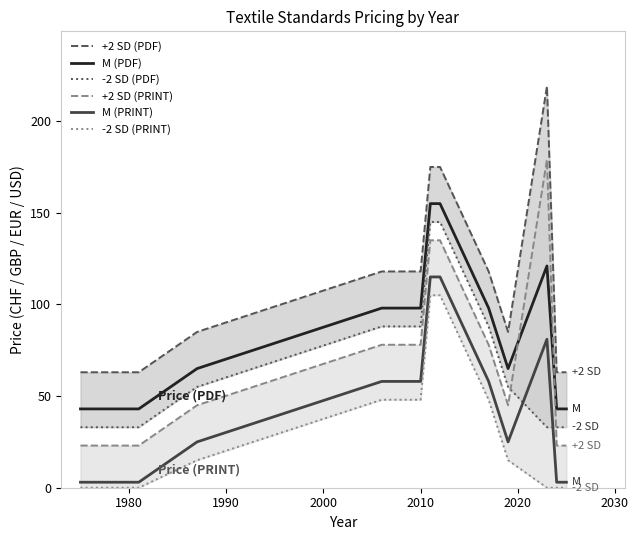

True or false: M (PDF) and M (PRINT) cross at least once.

False